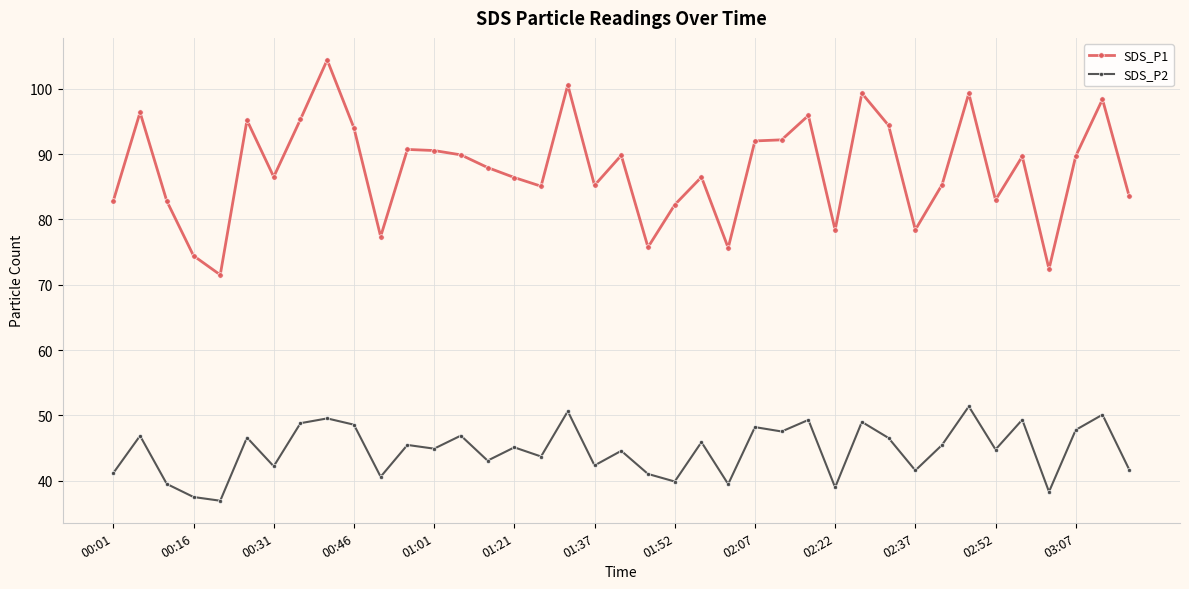

Rank the series by their average value, from lowest to highest.

SDS_P2, SDS_P1